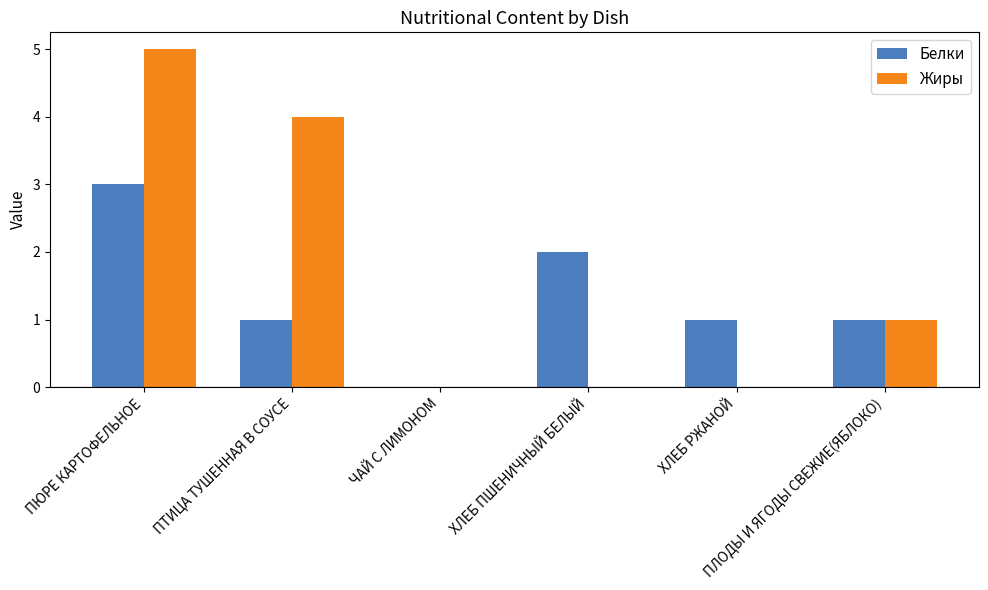

At which category is the sum across all series the highest?

ПЮРЕ КАРТОФЕЛЬНОЕ